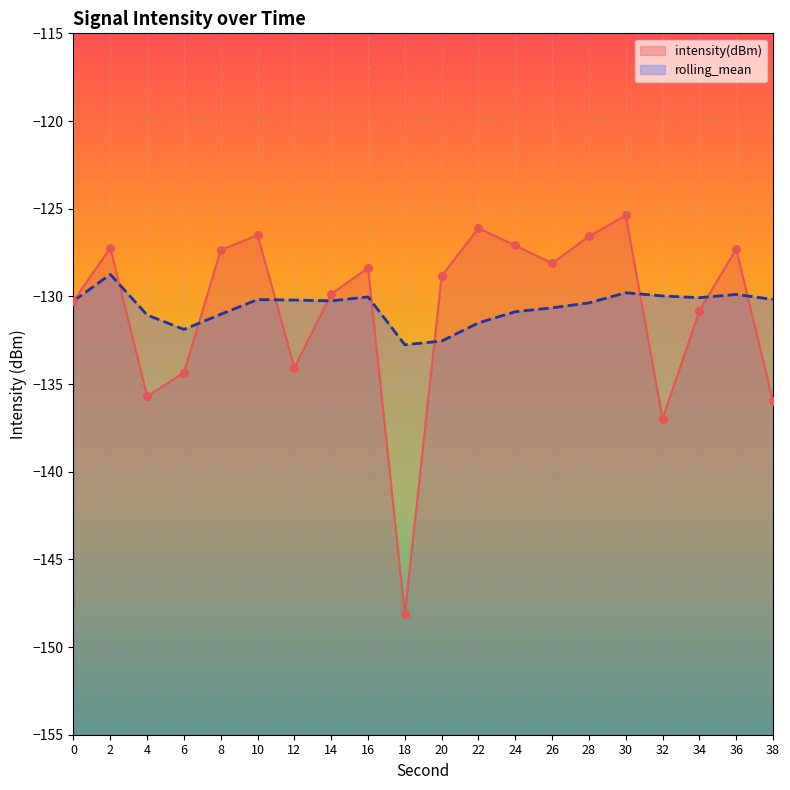

Is the value of intensity(dBm) at 18 greater than the value of rolling_mean at 38?

No